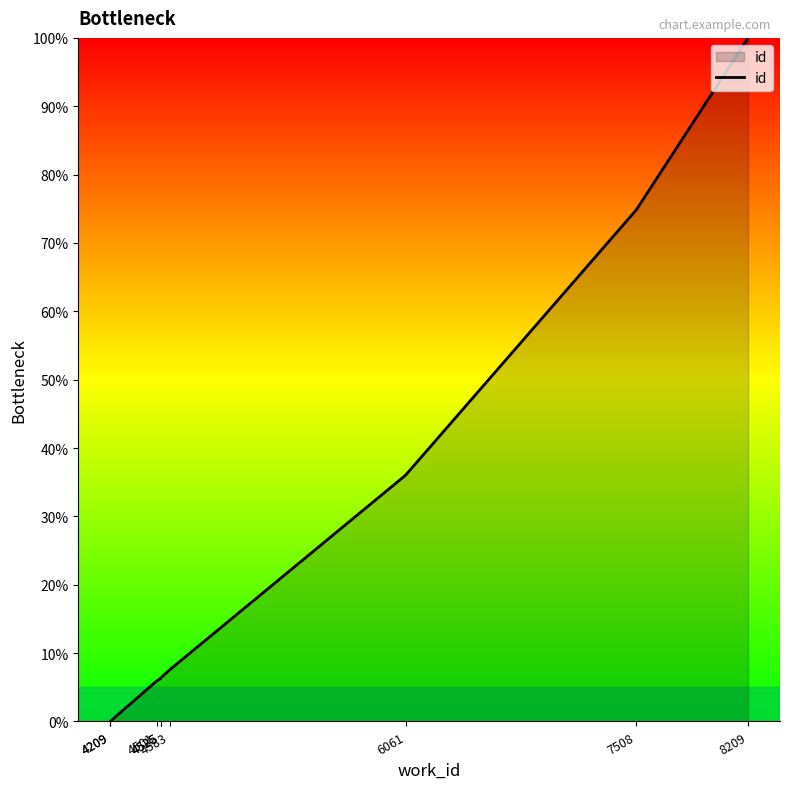

Rank the categories by value from highest to lowest.

8209, 7508, 6061, 4583, 4525, 4525, 4501, 4209, 4209